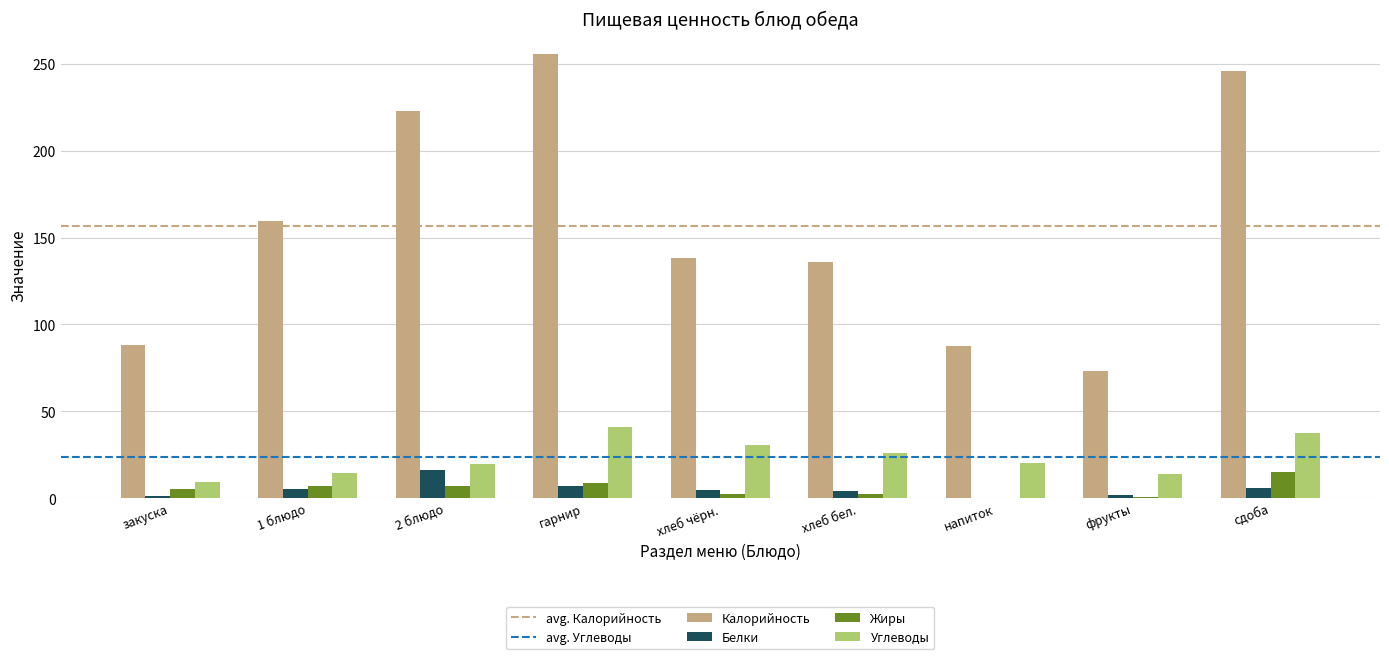

What is the approximate value of Белки at гарнир?

7.2